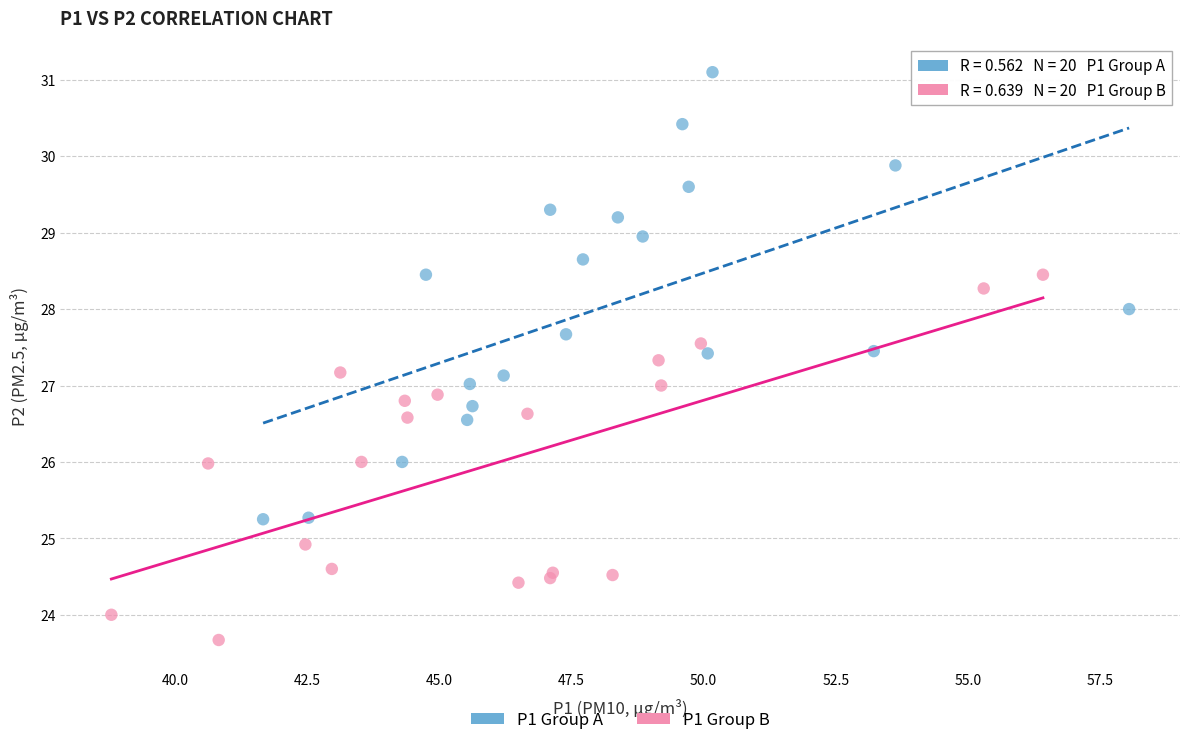

Which series has the widest spread of Y values?

P1 Group A